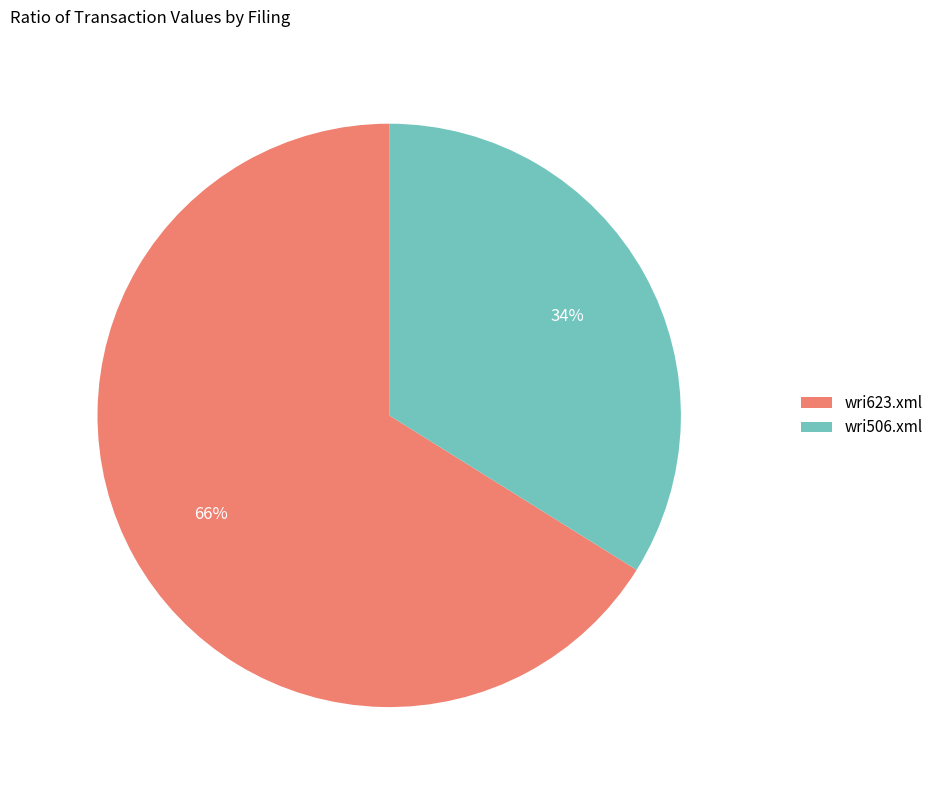

To the nearest percent, what is the difference between the largest and smallest slice percentages?

32%